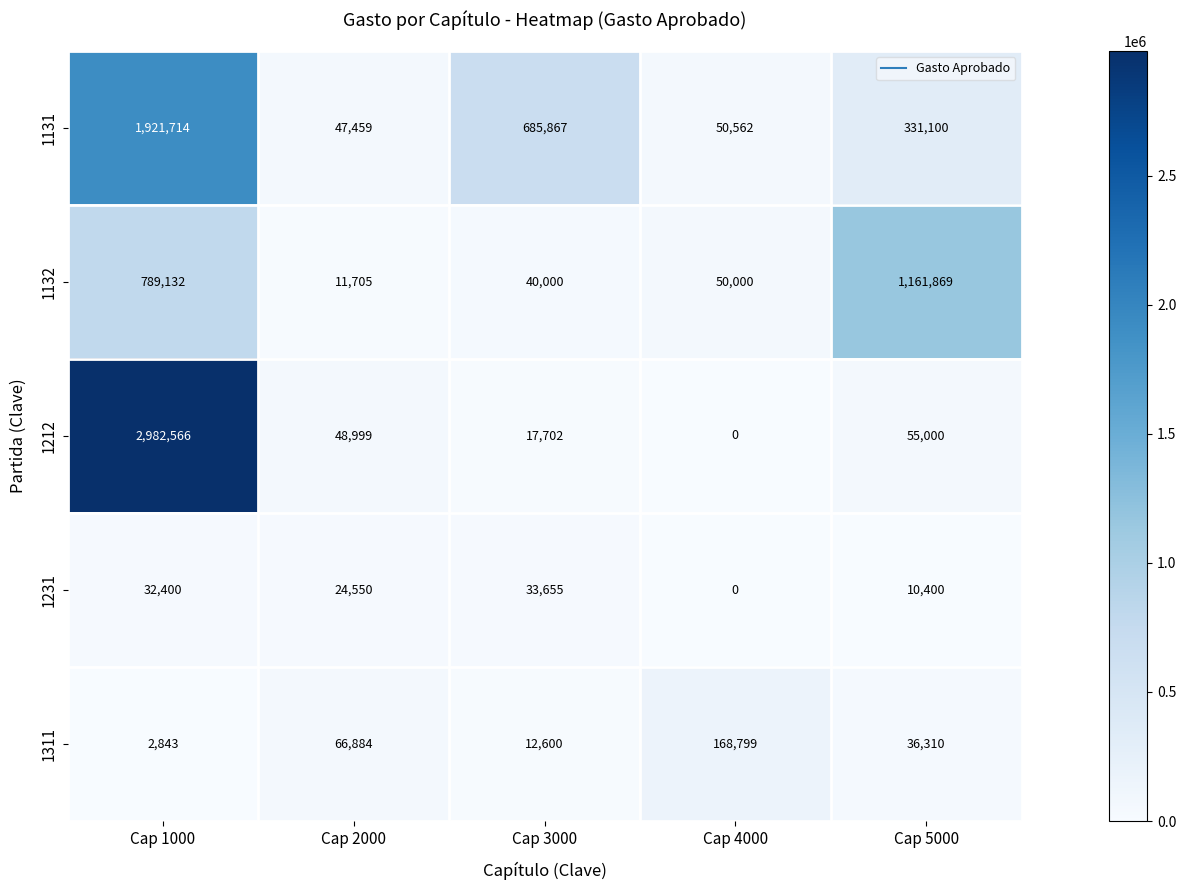

Rank the series at Cap 3000 from lowest to highest value.

1311, 1212, 1231, 1132, 1131